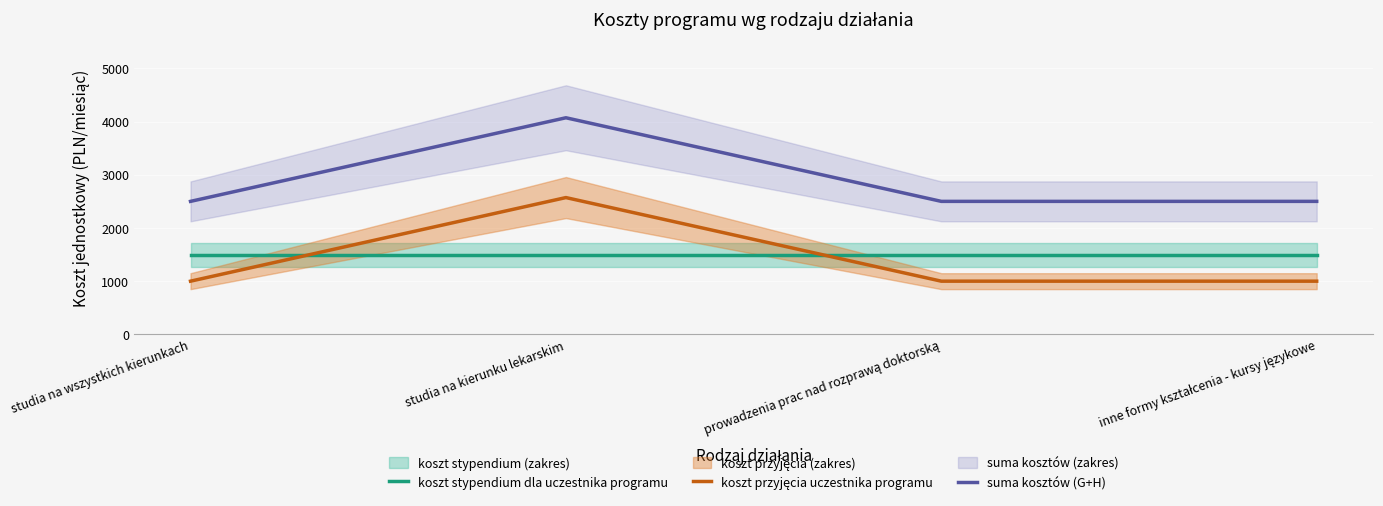

Read the koszt stypendium dla uczestnika programu value at studia na wszystkich kierunkach.

1500.0